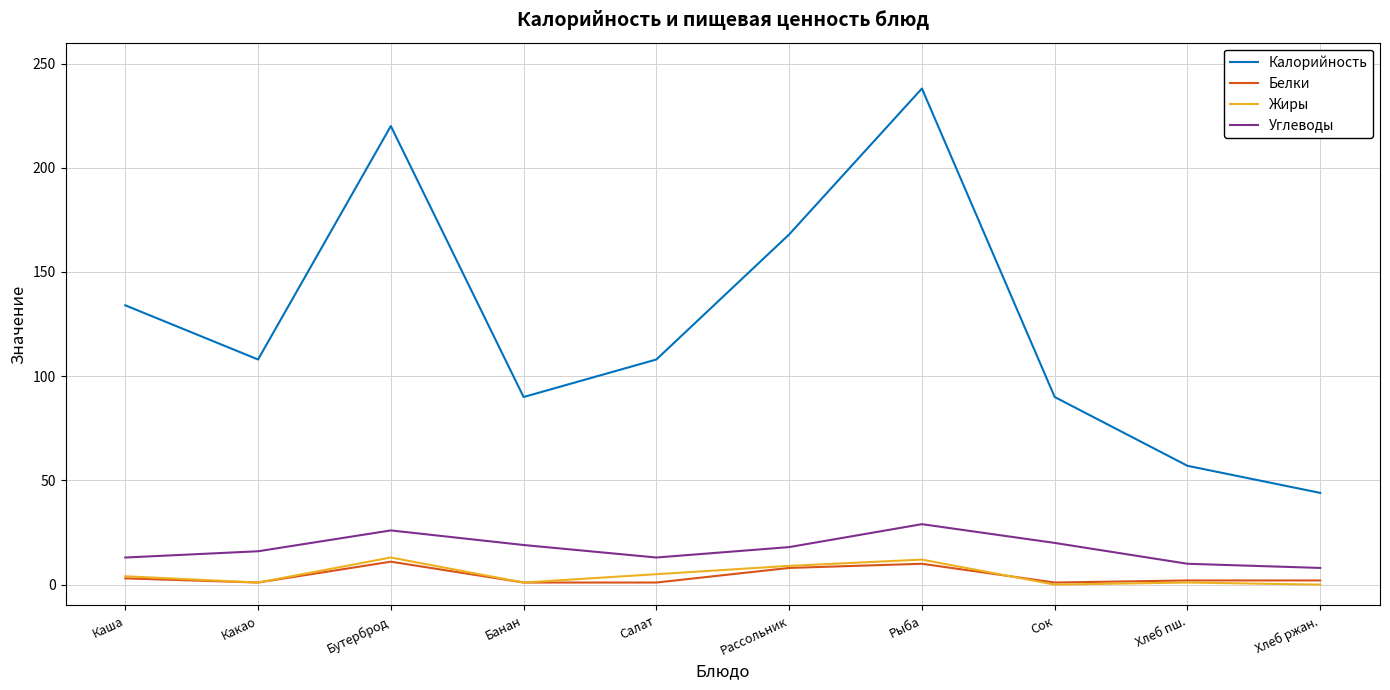

True or false: Калорийность and Жиры intersect in this chart.

False